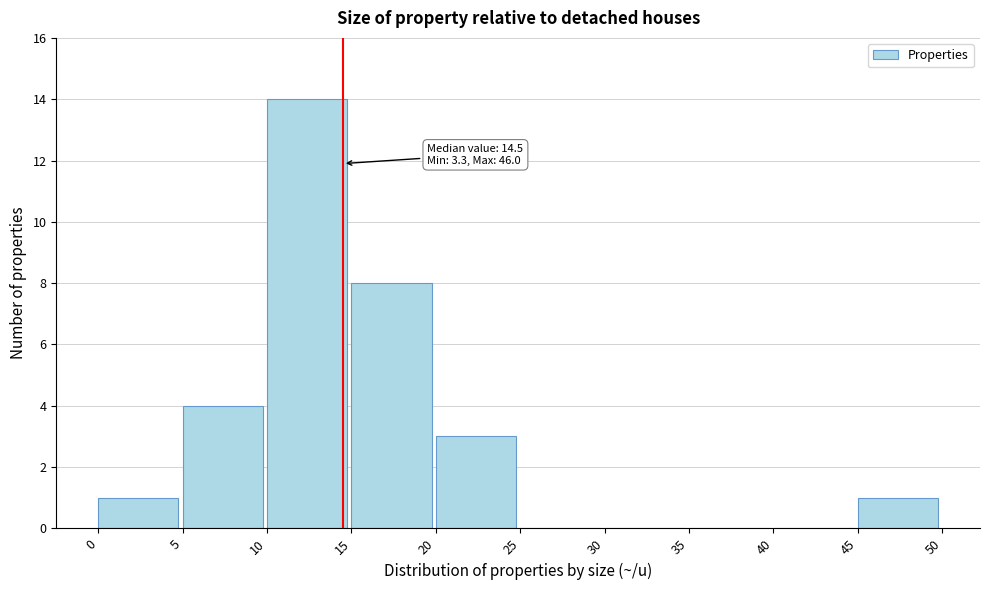

Over which range of the x-axis is the bar tallest?

10 to 15